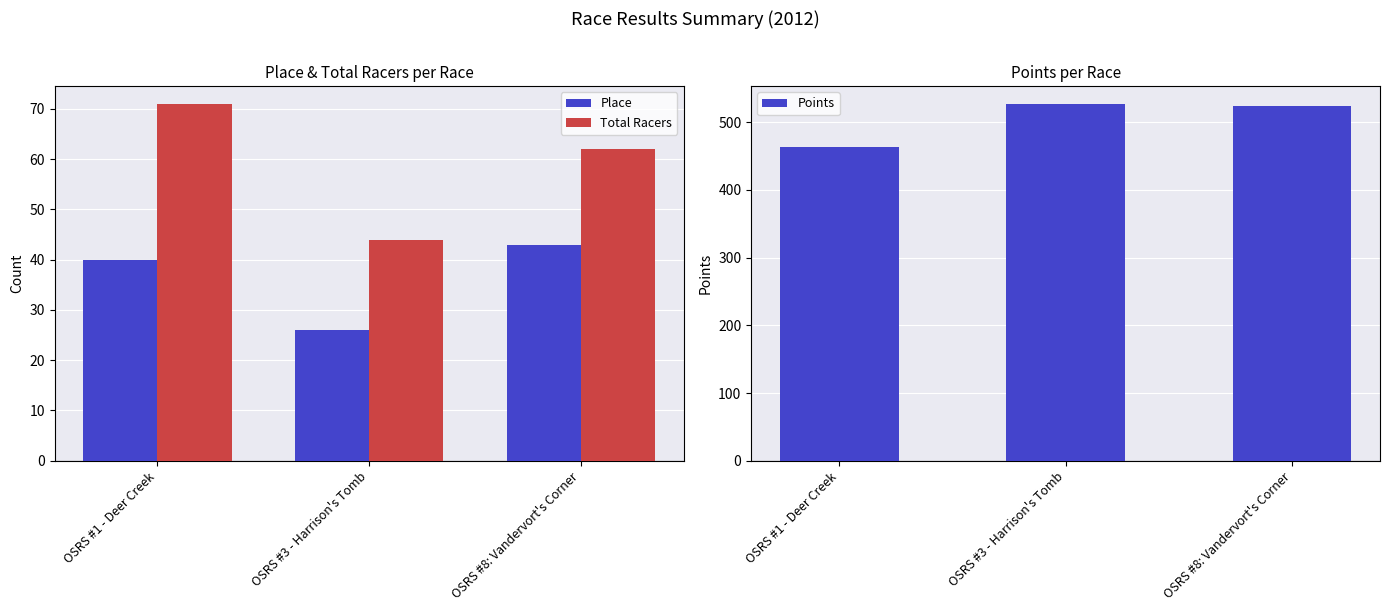

Is the value of Place at OSRS #1 - Deer Creek greater than the value of Points at OSRS #3 - Harrison's Tomb?

No